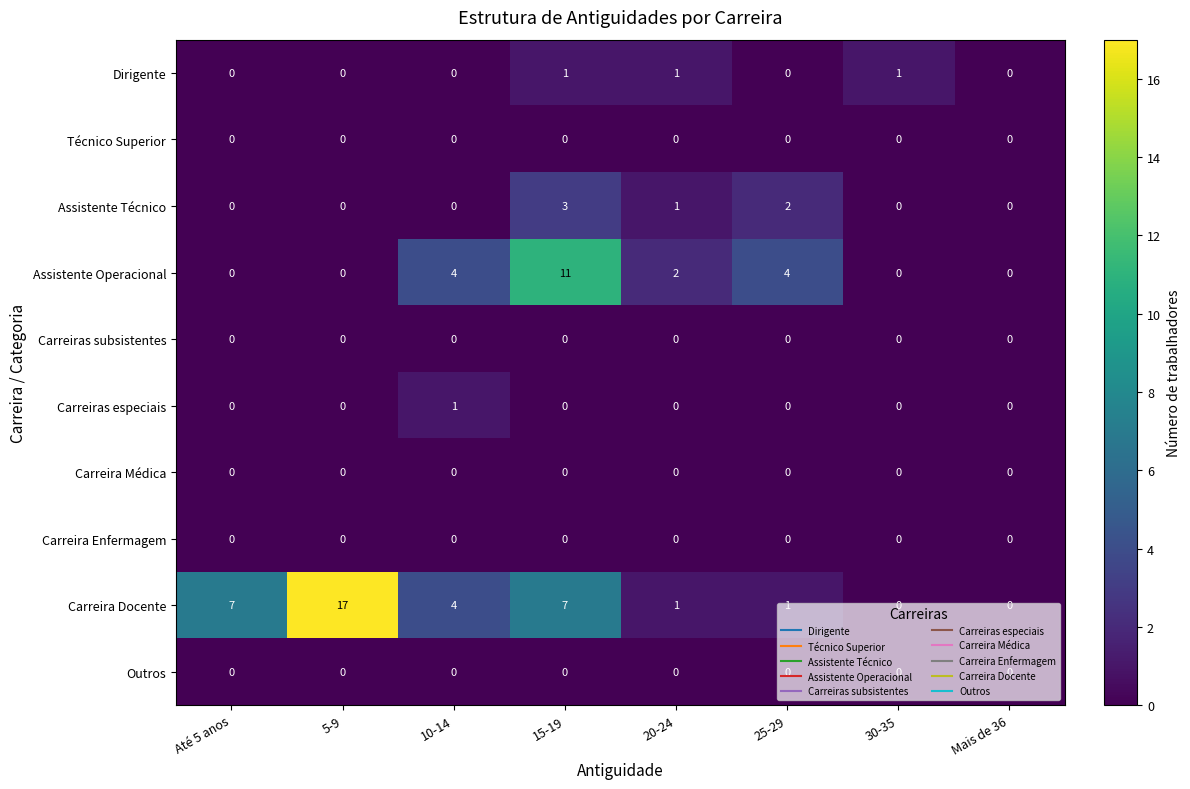

What is the total value across all series at 10-14?

9